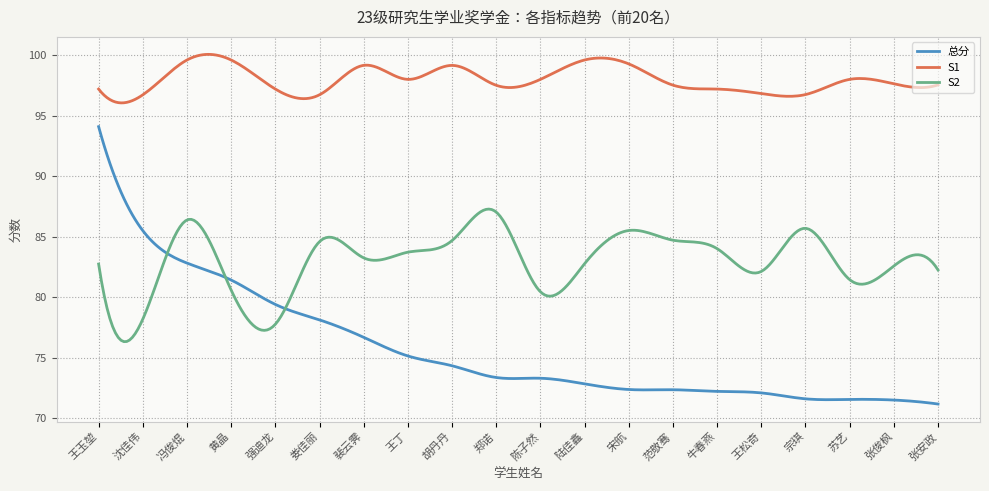

Which series has the widest spread of values?

总分